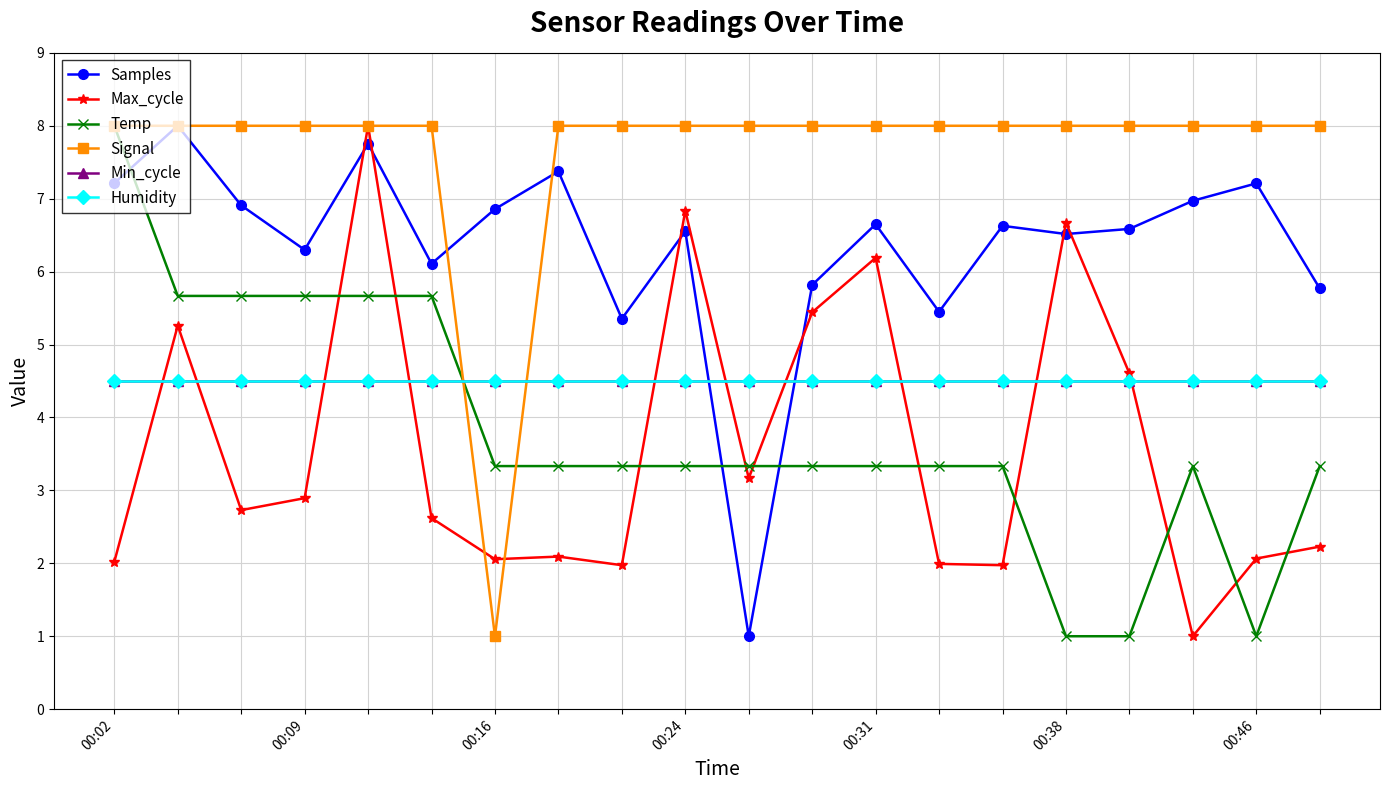

Which series has the largest total across all categories?

Signal